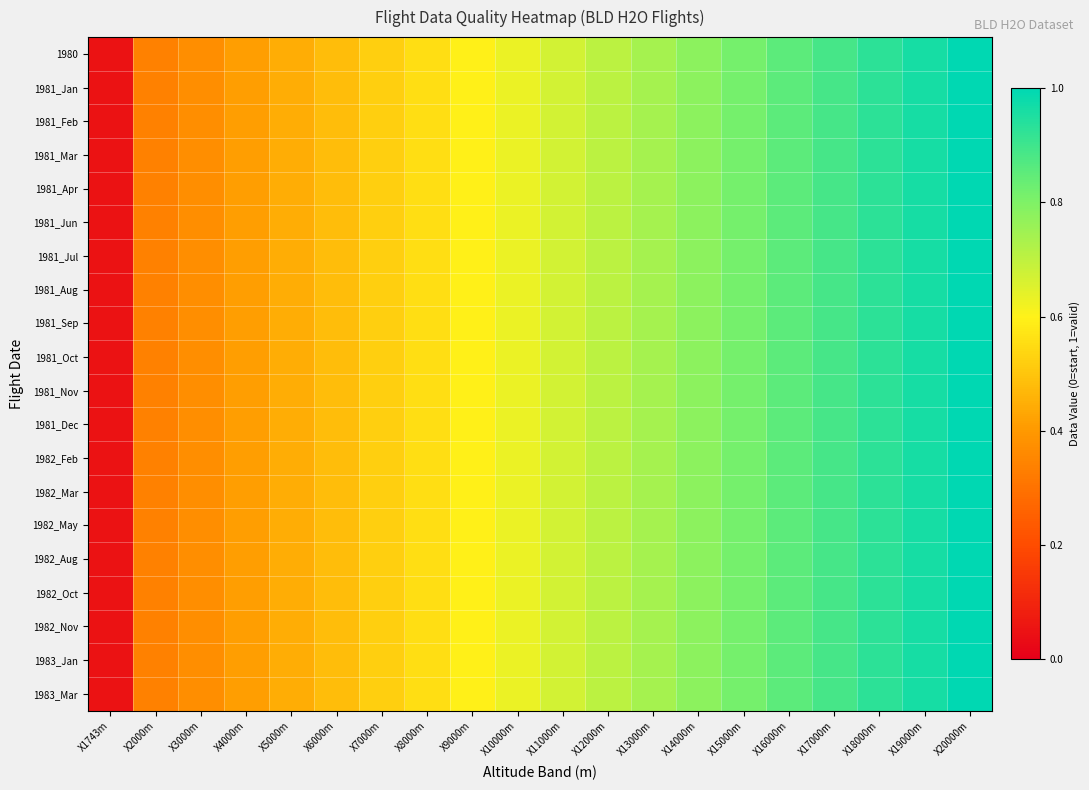

Count the number of categories in the chart.

20